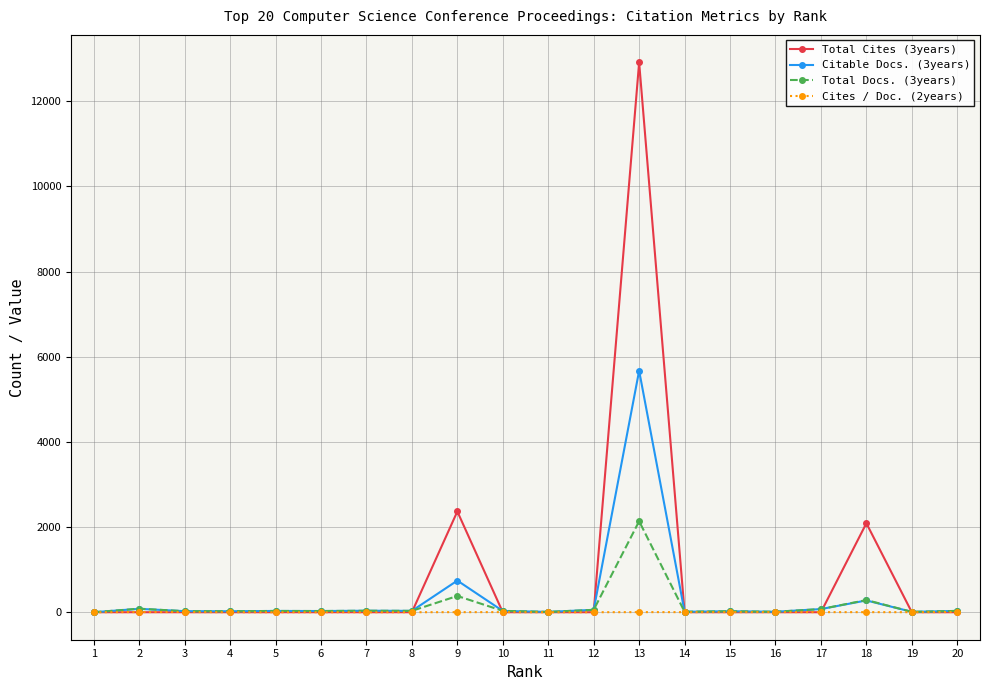

Which series ends up on top after the final intersection of Total Cites (3years) and Total Docs. (3years)?

Total Docs. (3years)